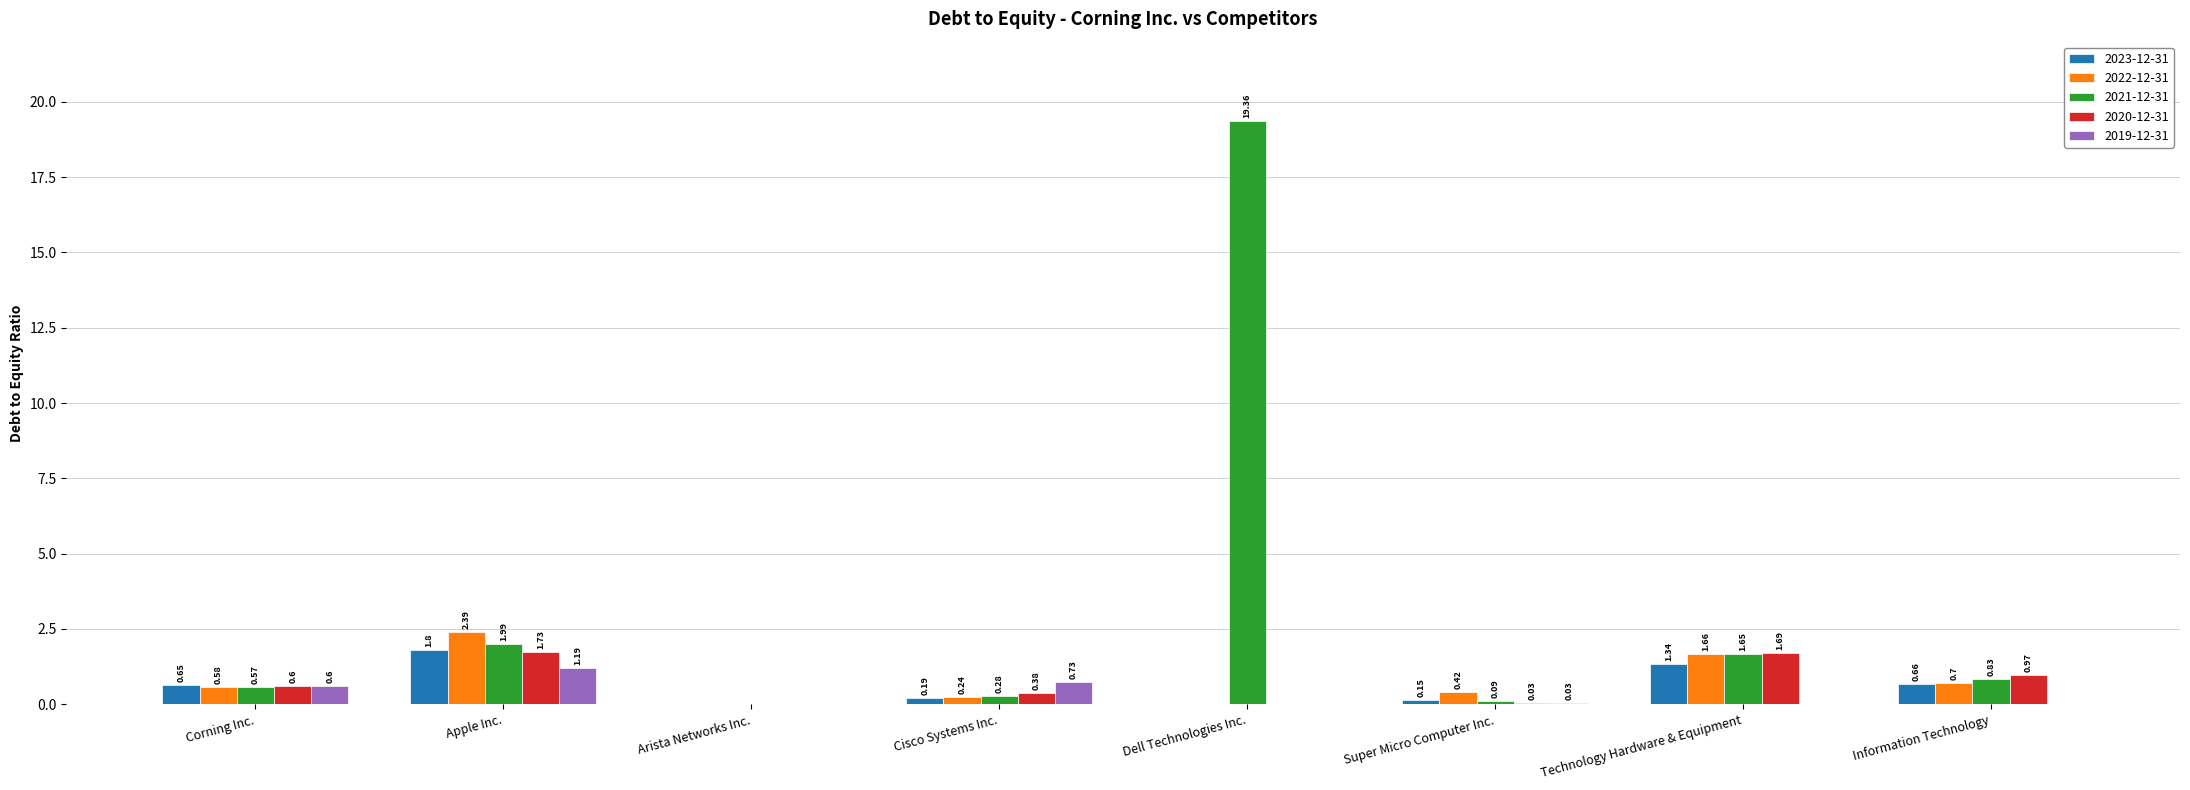

Which series changed the most between Dell Technologies Inc. and Information Technology?

2021-12-31